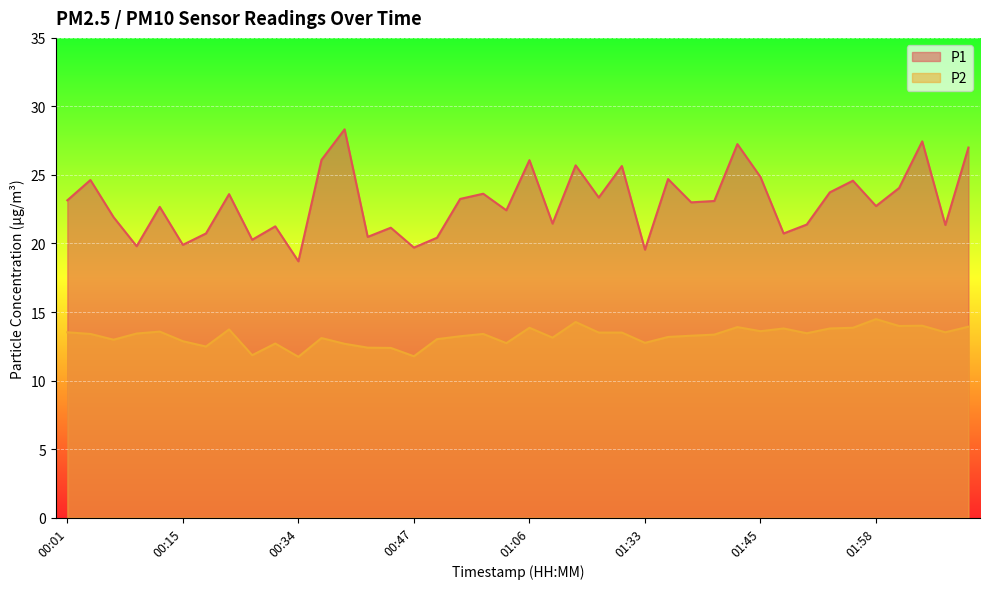

What is the label of the 34th point from the right?

00:17